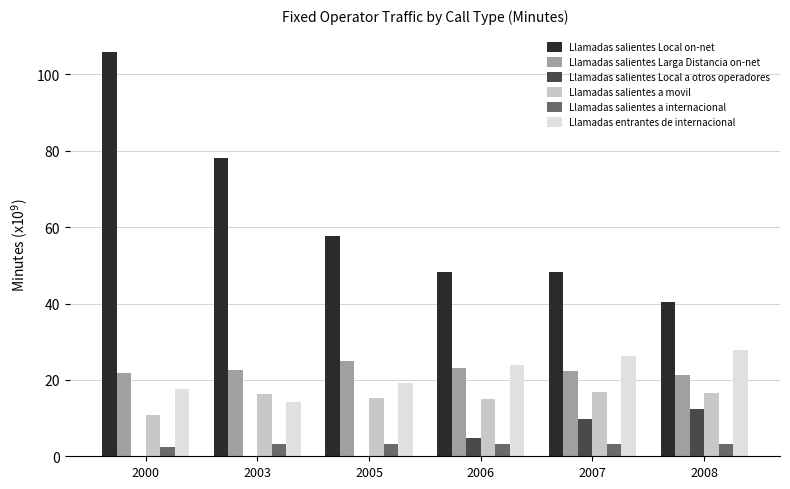

What are all the series names shown in the legend?

Llamadas salientes Local on-net, Llamadas salientes Larga Distancia on-net, Llamadas salientes Local a otros operadores, Llamadas salientes a movil, Llamadas salientes a internacional, Llamadas entrantes de internacional